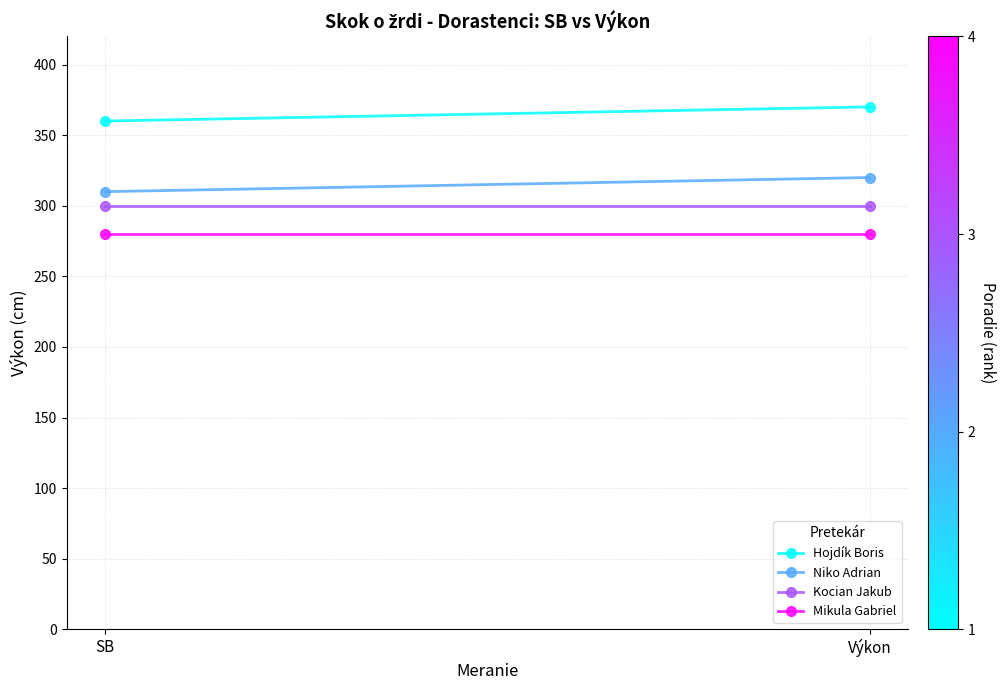

Count the number of data series in this chart.

4